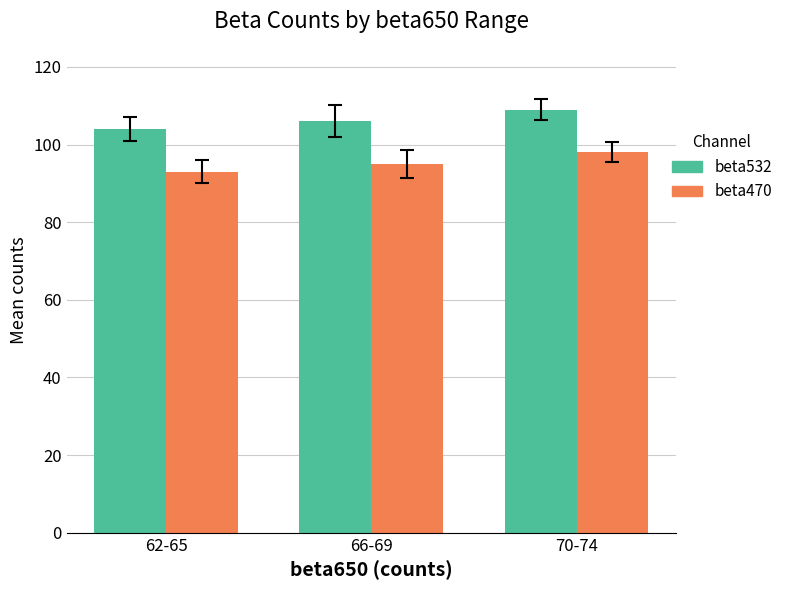

Rank the categories by beta470 value from lowest to highest.

62-65, 66-69, 70-74